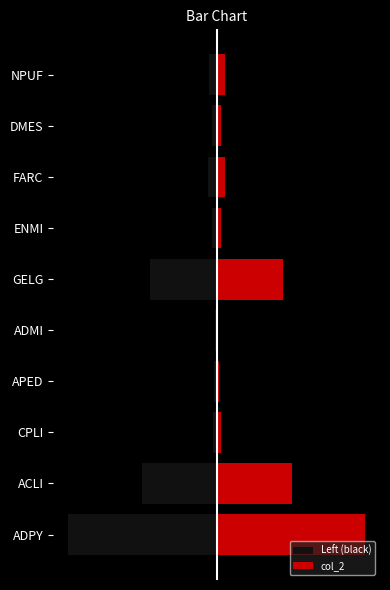

Does the chart contain any negative values?

Yes